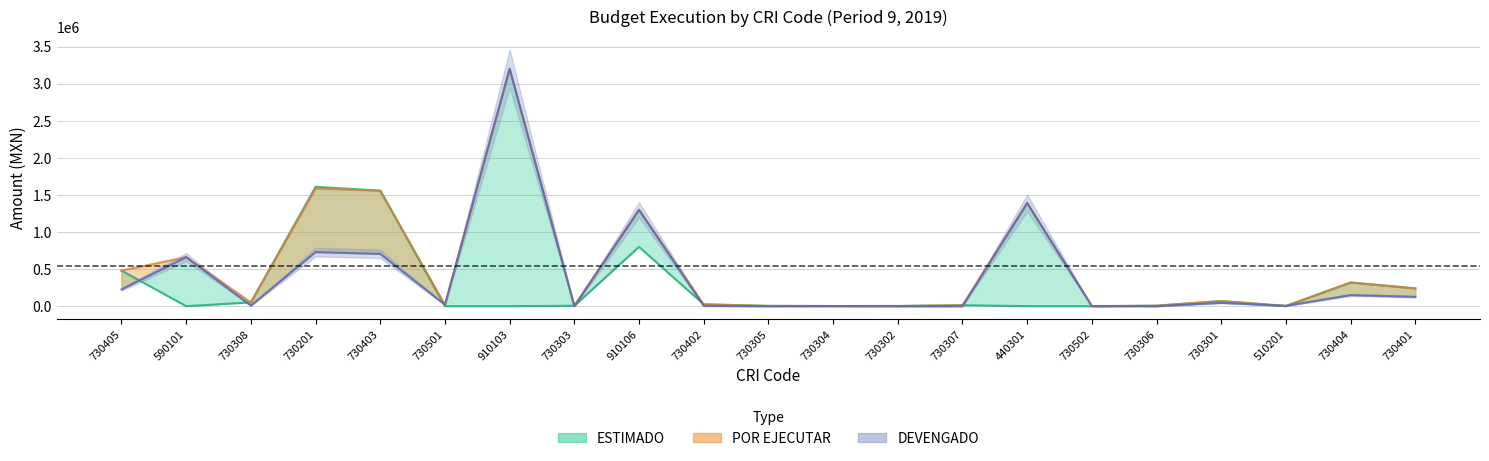

What is the approximate value of DEVENGADO at 730405?

226679.4